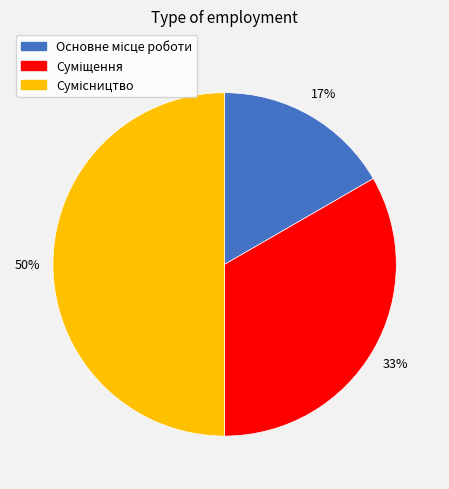

To the nearest percent, what is the average slice percentage?

33%